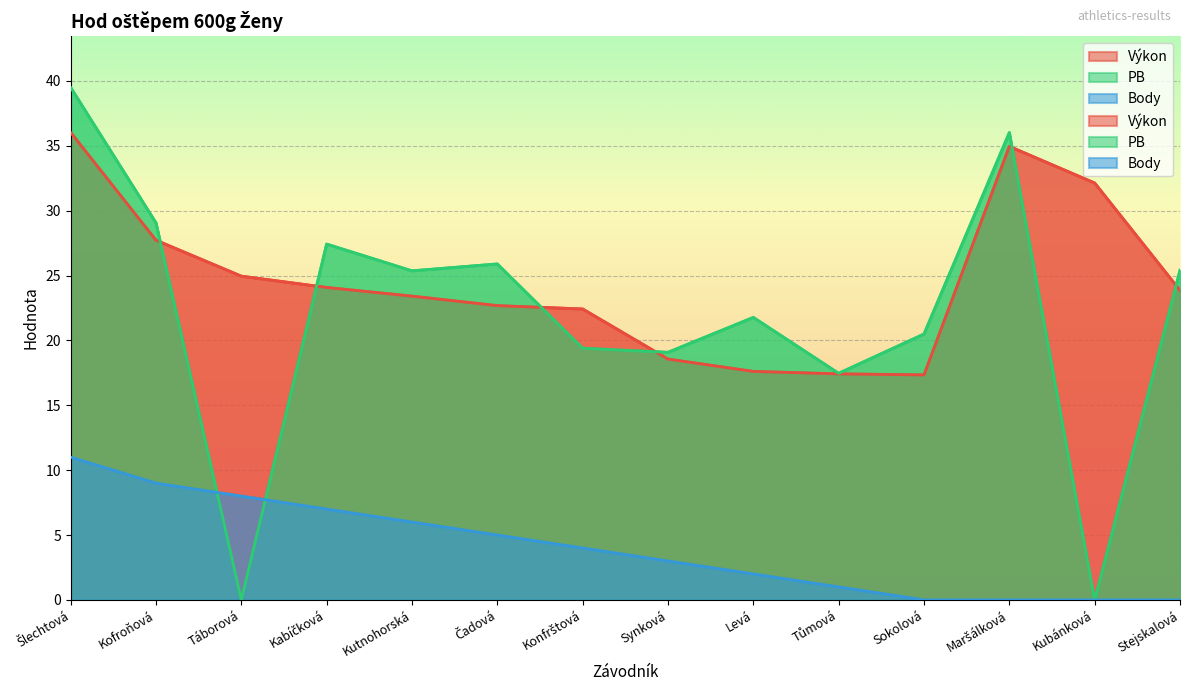

At which label is Výkon closest to 26?

Táborová